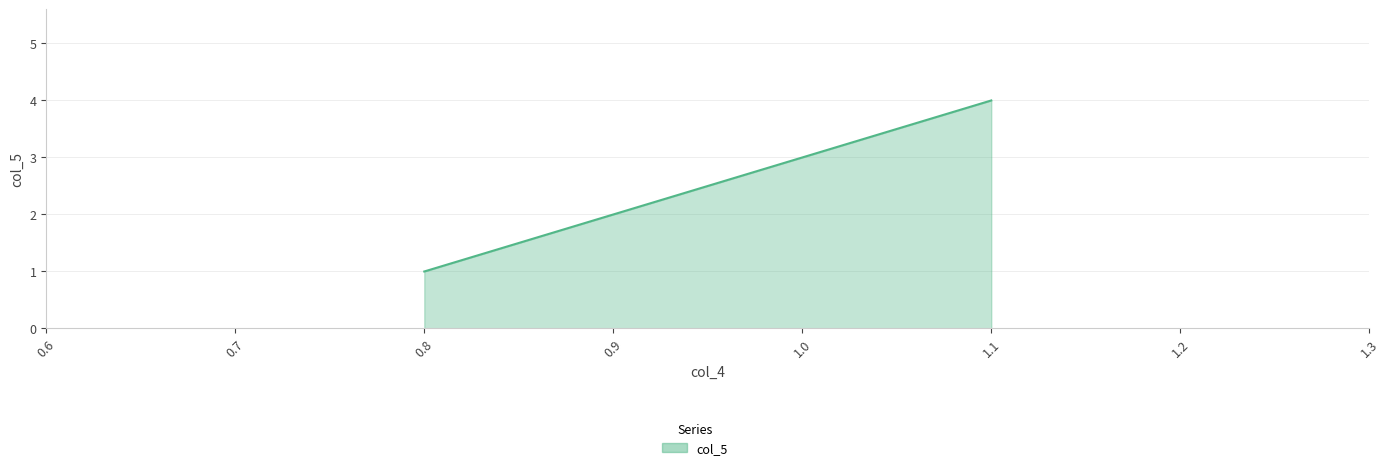

List the labels in order of value, largest first.

1.1, 1.0, 0.9, 0.8